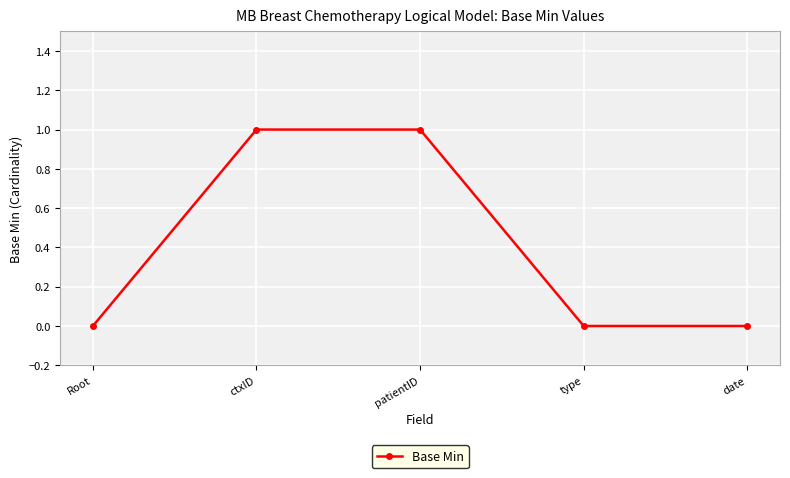

True or false: there are more than 1 points higher than both neighbors.

False